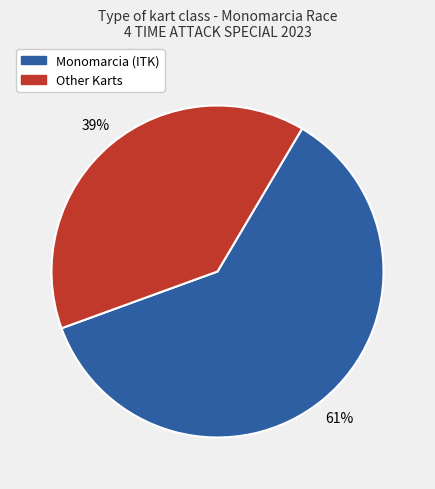

To the nearest percent, what is the difference between the largest and smallest slice percentages?

22%